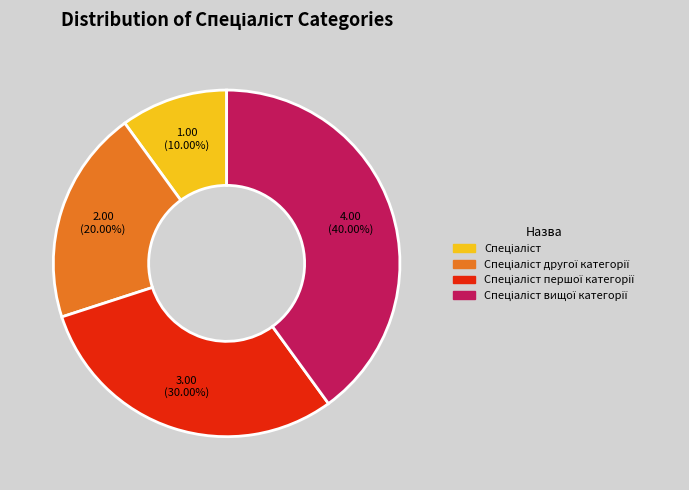

Is there any slice that represents more than half of the pie?

No